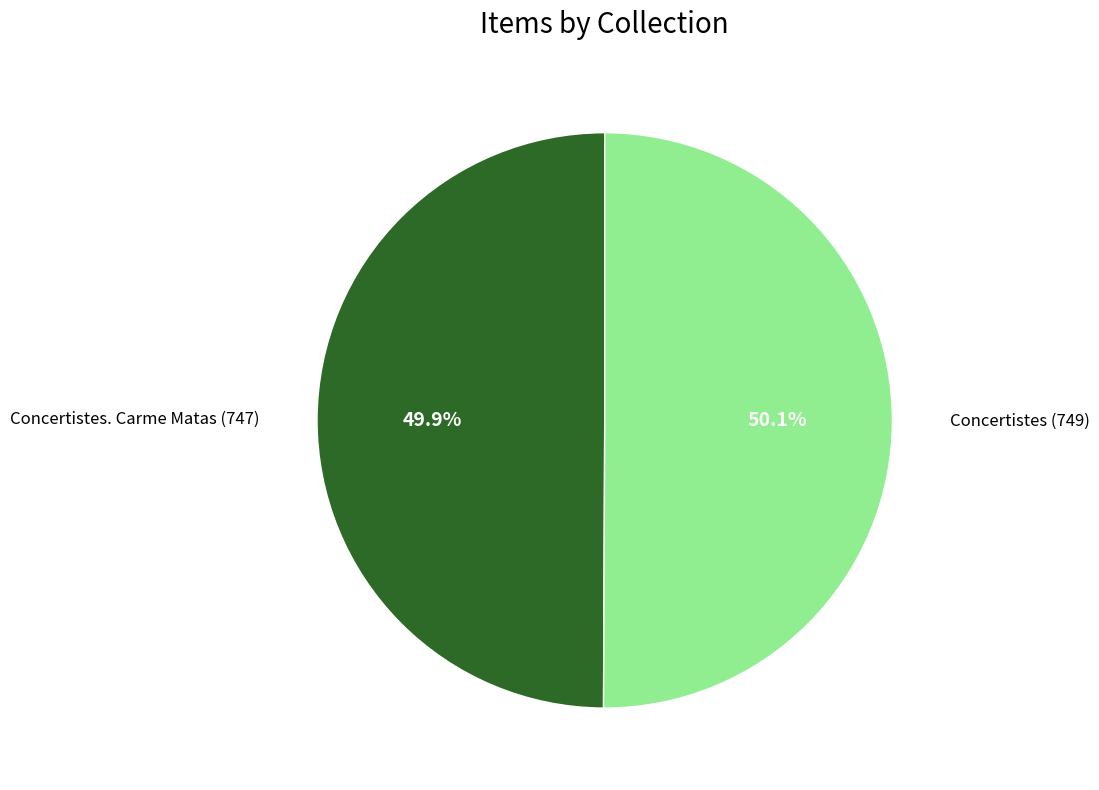

What is the total percentage of Concertistes (749) and Concertistes. Carme Matas (747)?

100.0%